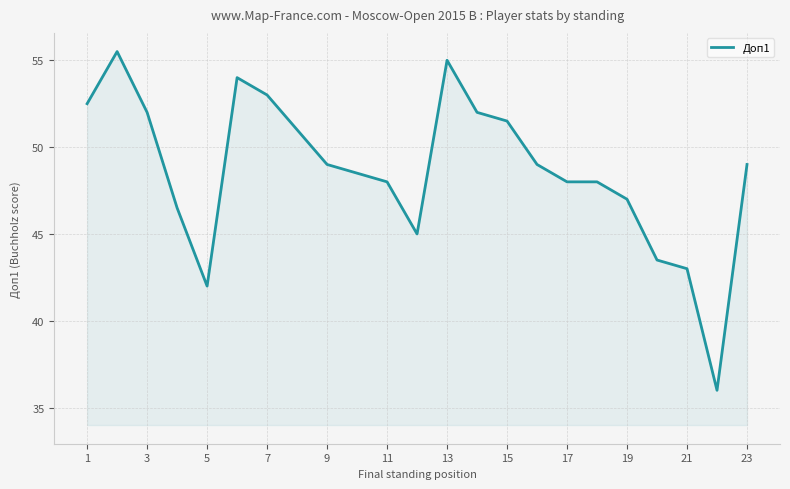

What is the average value?

48.7